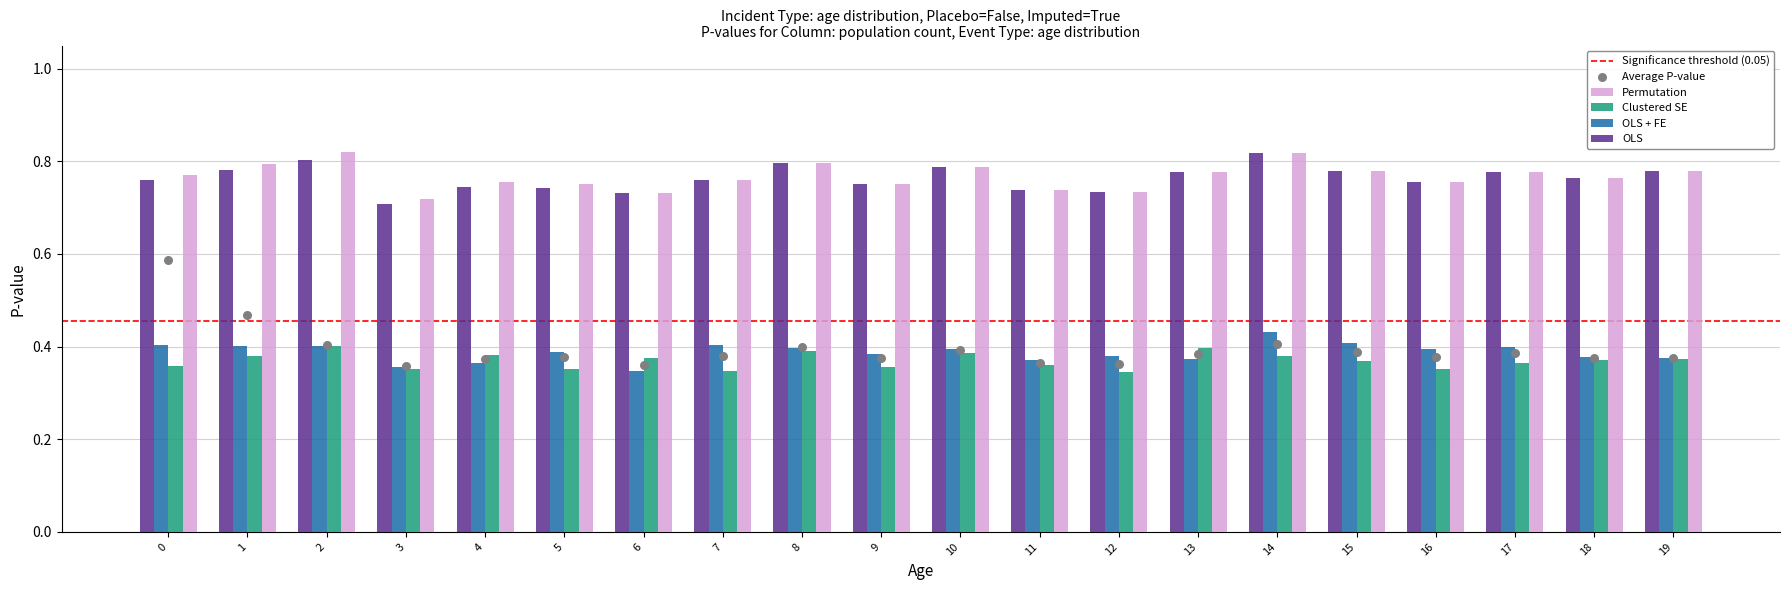

Which series has the largest total across all categories?

Permutation